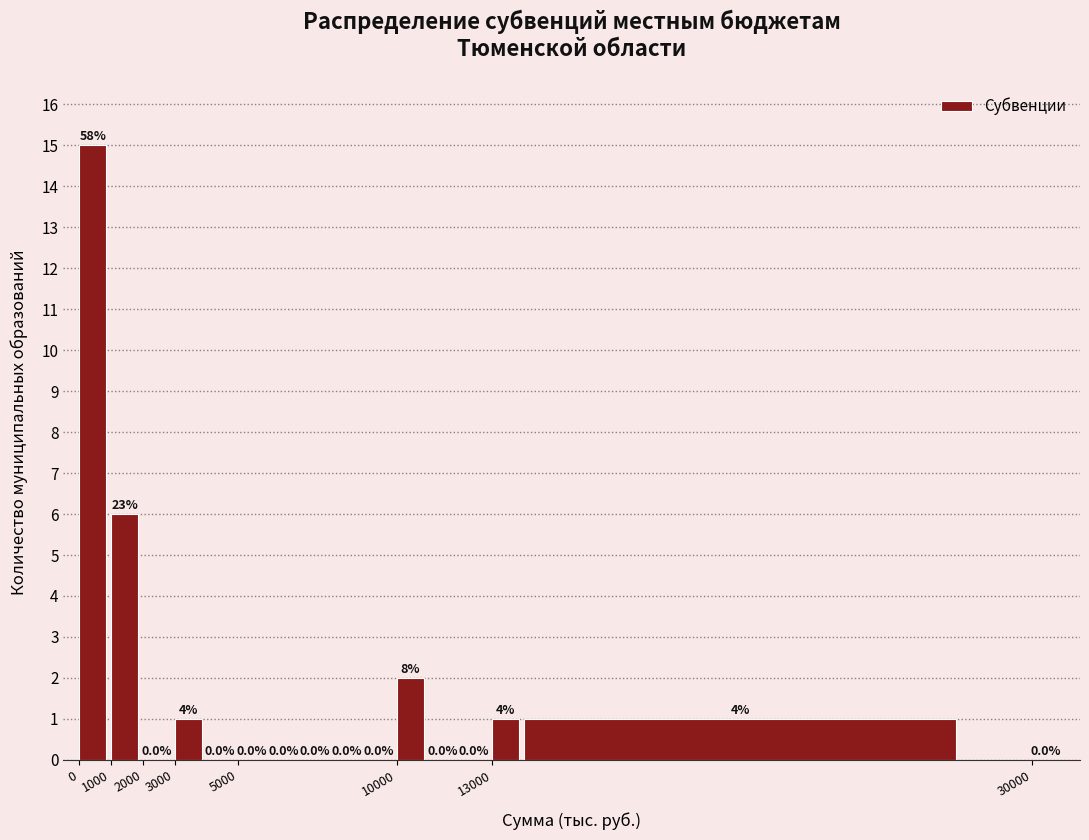

Over which range of the x-axis is the bar tallest?

0 to 1000